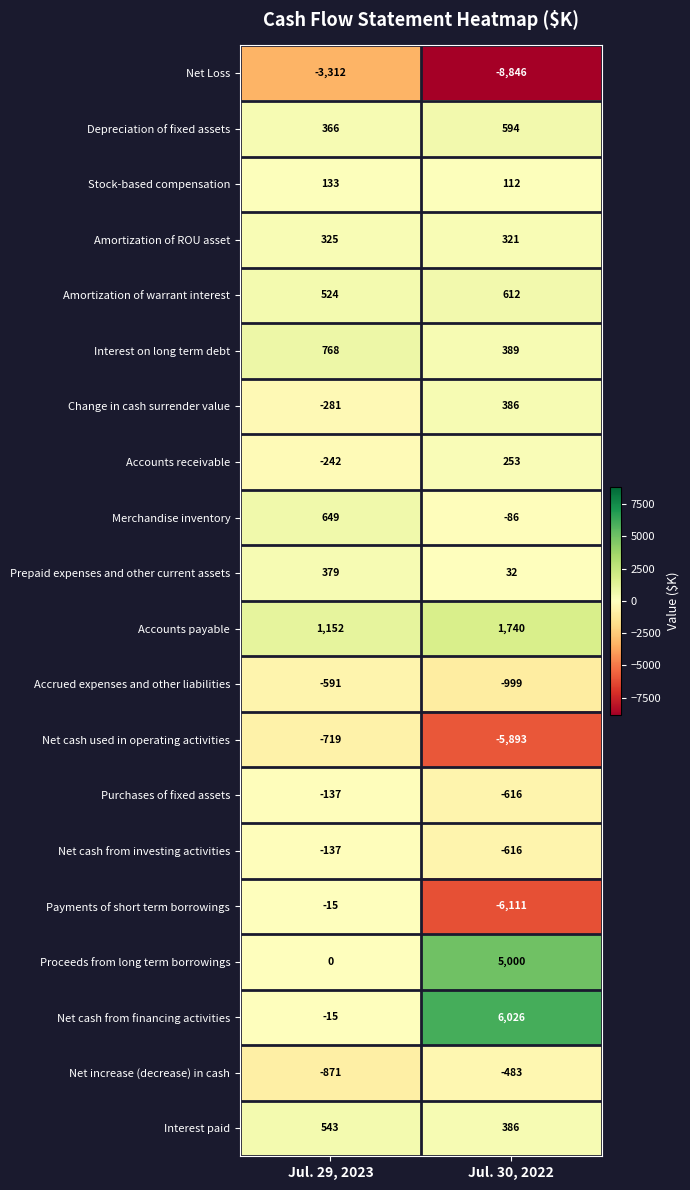

At which label is Net Loss closest to -6079?

Jul. 29, 2023